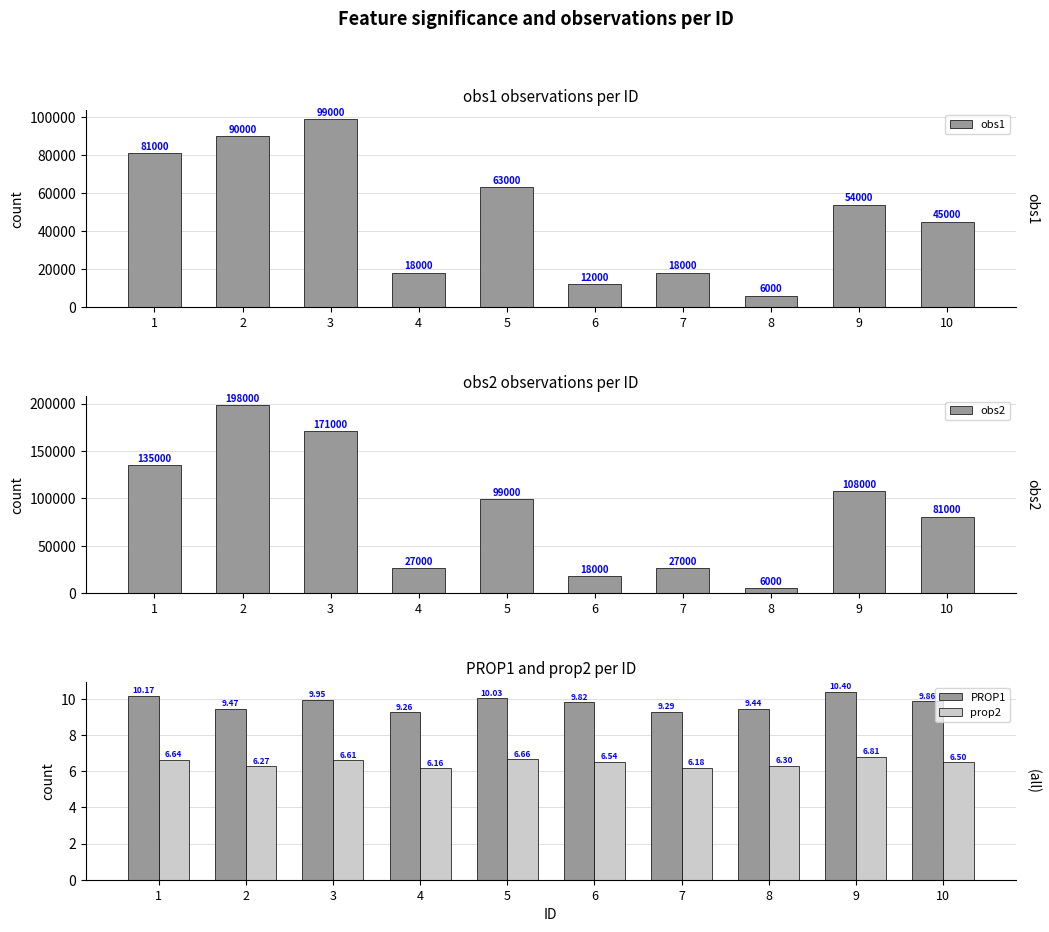

What is the sum of the prop2 values at 1 and 9?

13.5